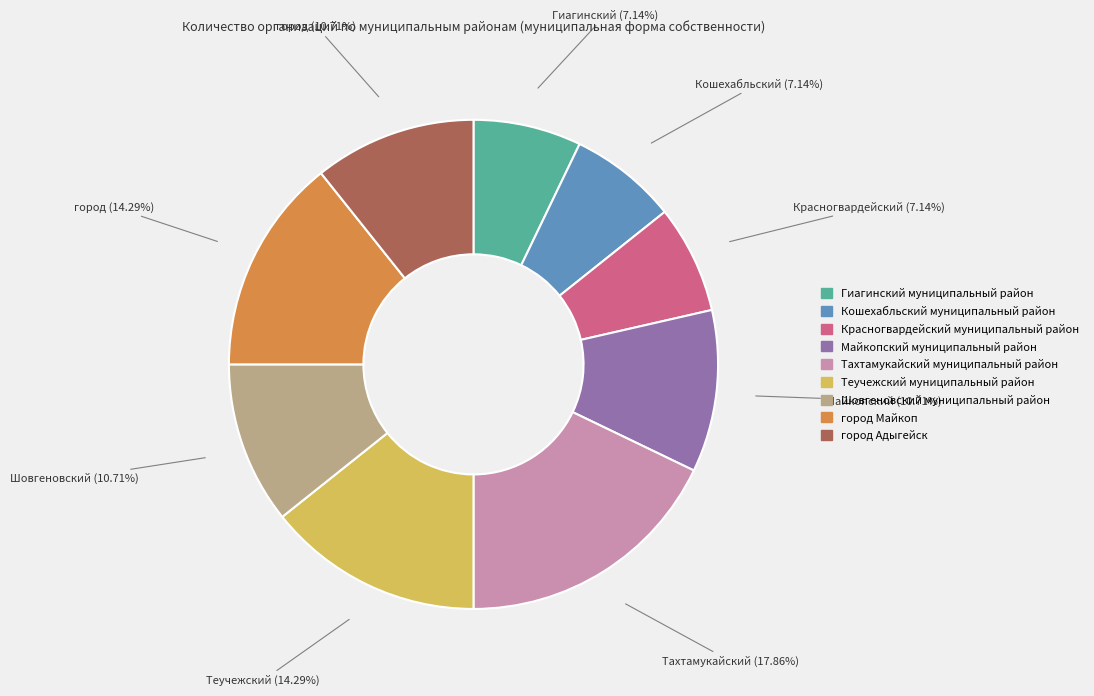

To the nearest percent, what is the combined percentage of город Адыгейск and Гиагинский муниципальный район?

18%